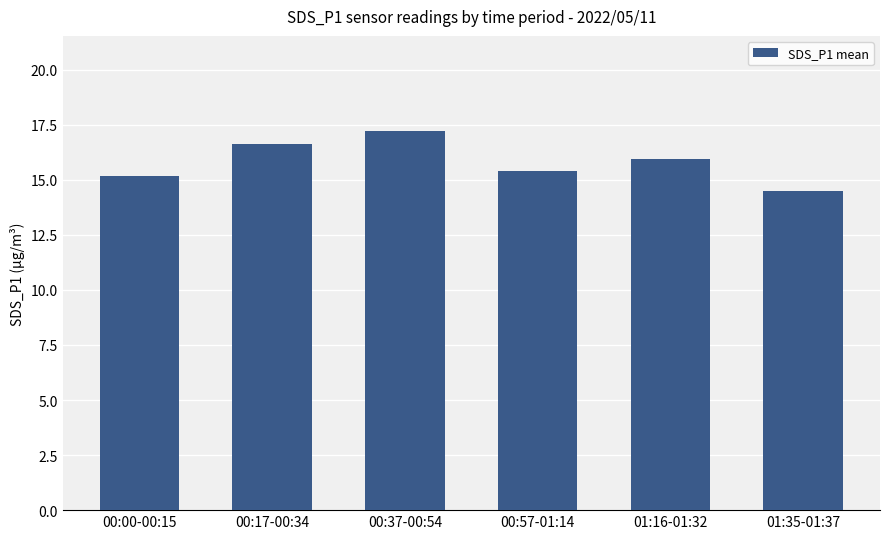

How many series are shown in this chart?

1